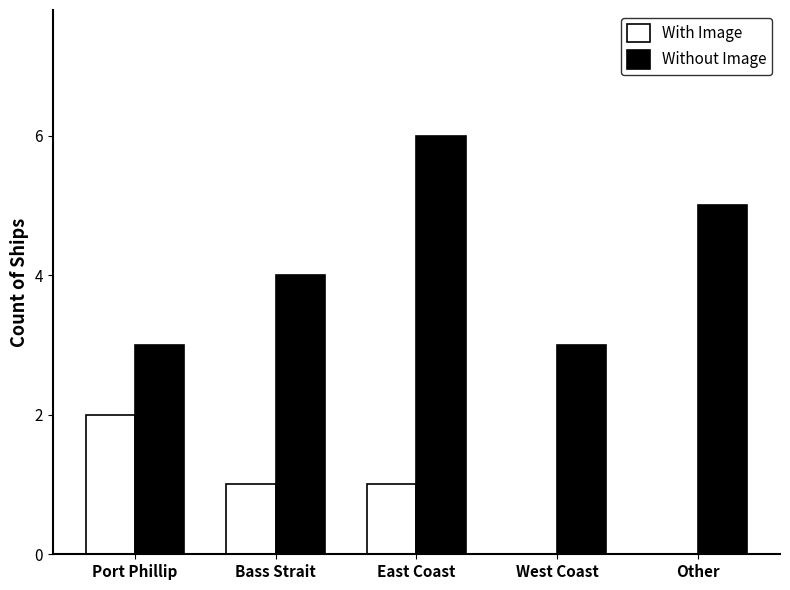

What is the sum of all Without Image values?

21